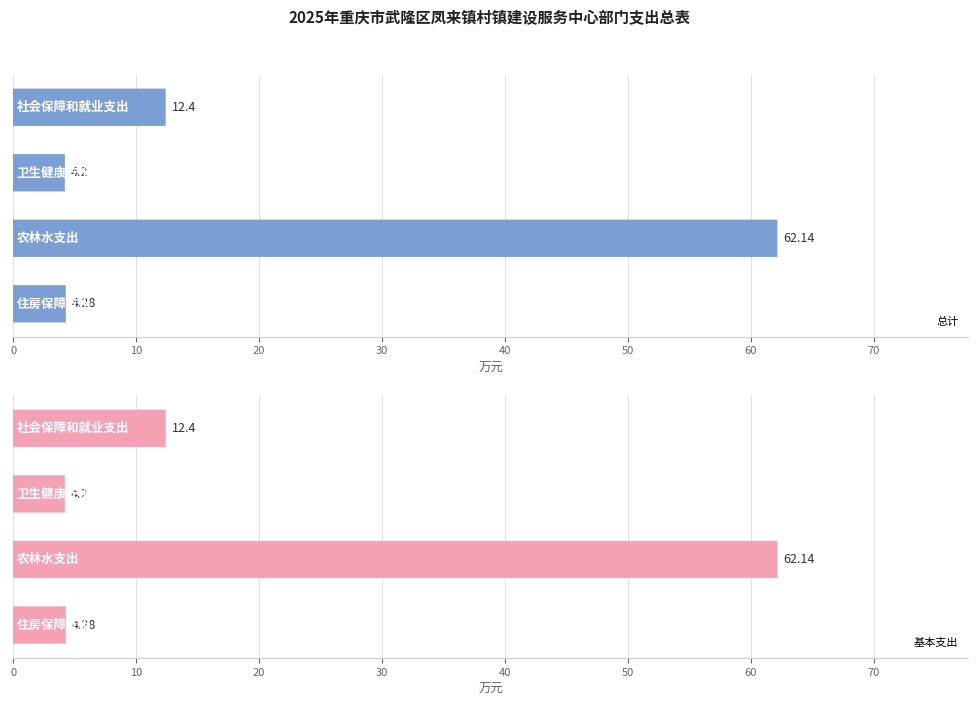

What is the difference between the second highest and minimum values in the 总计 series?

8.2